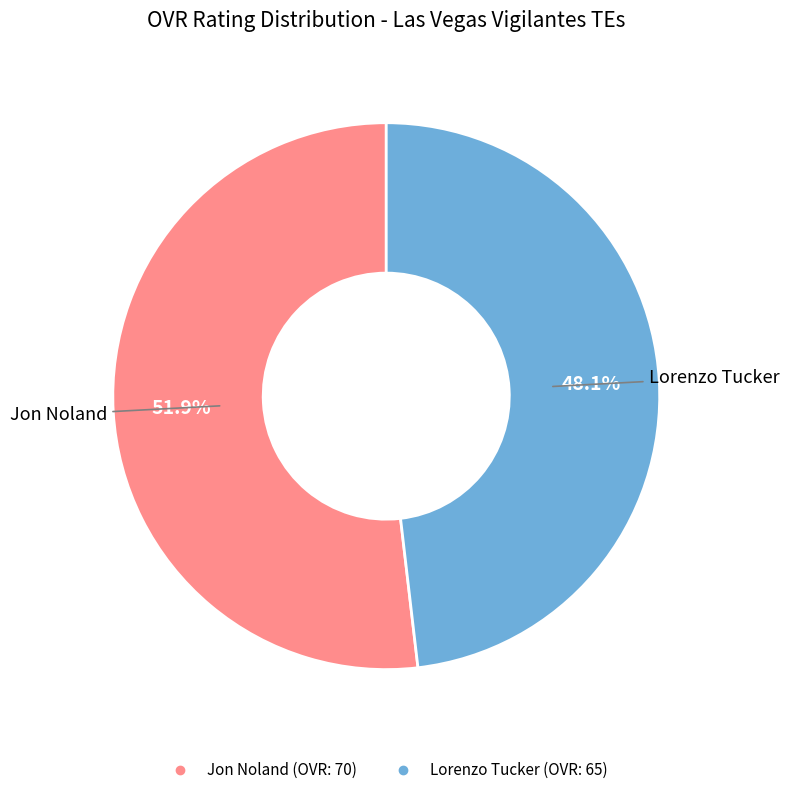

Which category has the smallest portion of the pie?

Lorenzo Tucker